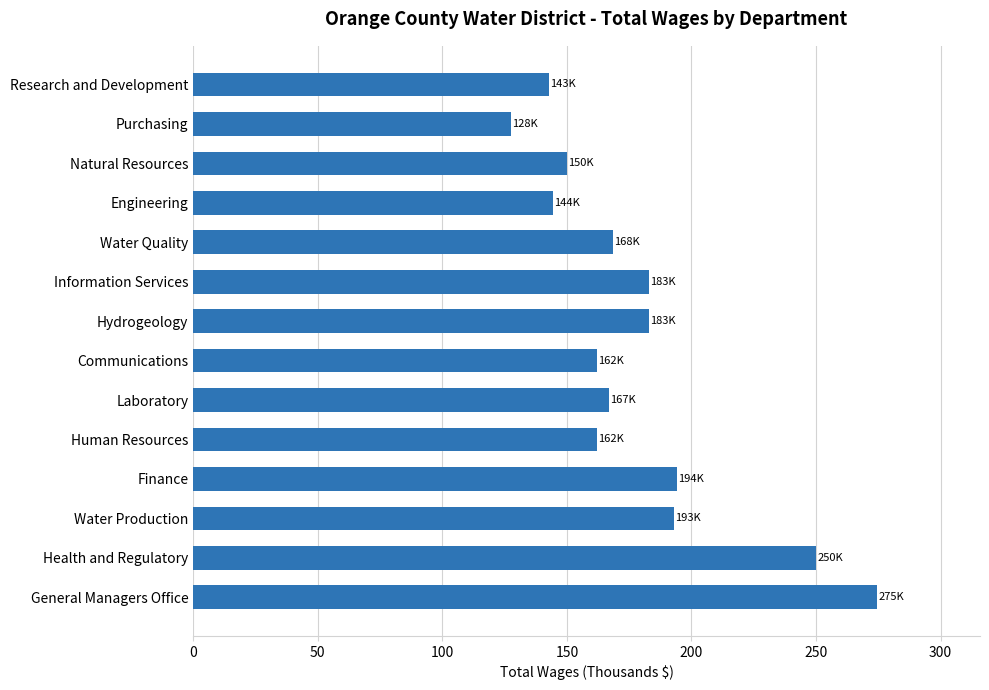

The chart shows a value of 142.8 at Research and Development. True or false?

True